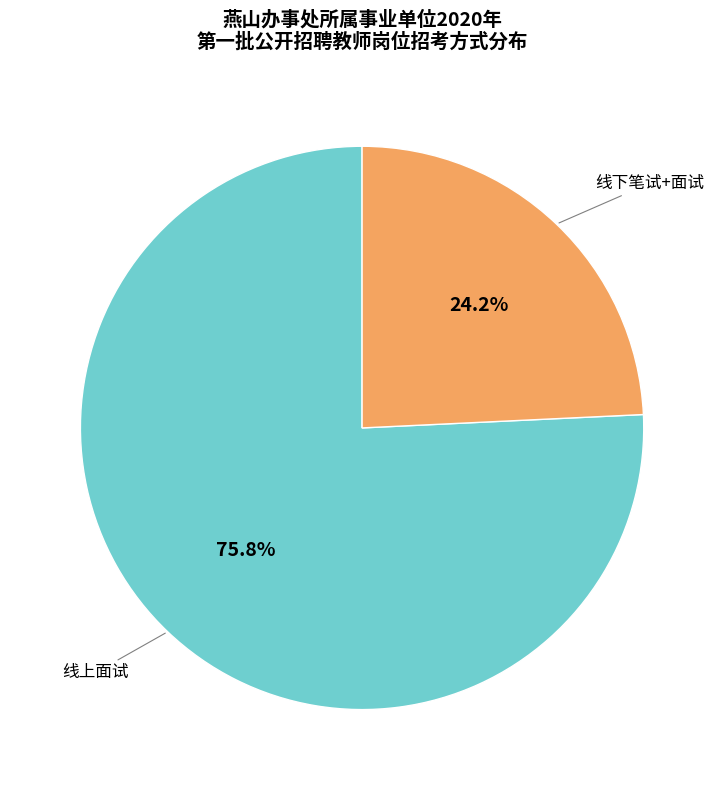

Is there a majority slice in this chart?

Yes